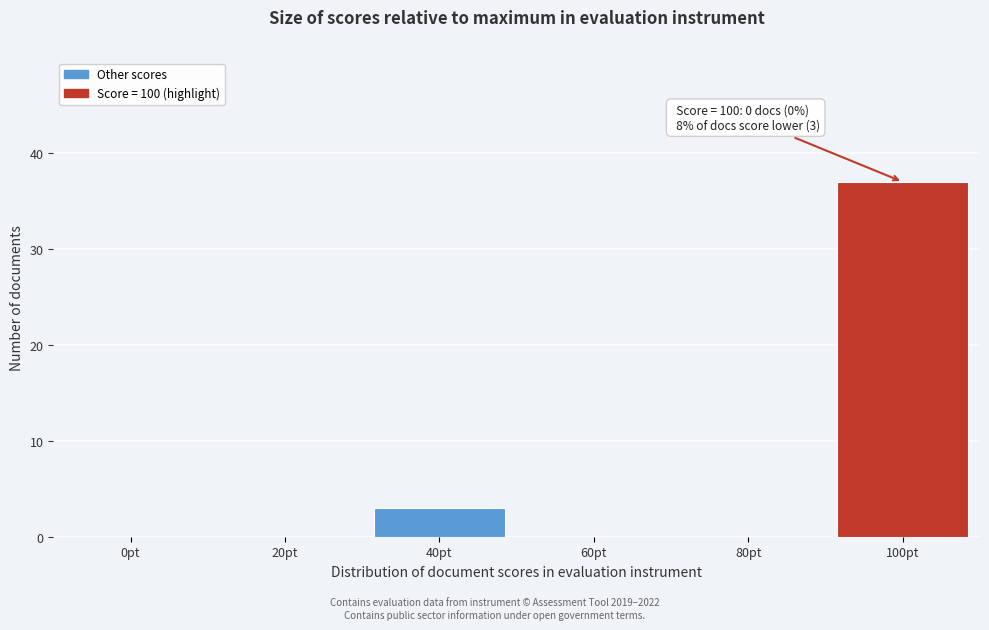

Reading left to right, list all the values displayed in this chart.

0pt=0	20pt=0	40pt=3	60pt=0	80pt=0	100pt=37